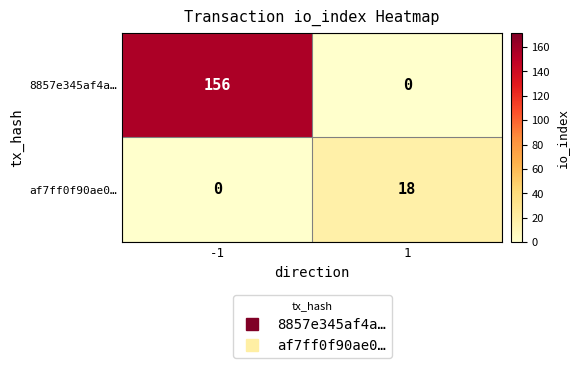

What is the total value across all series at -1?

156